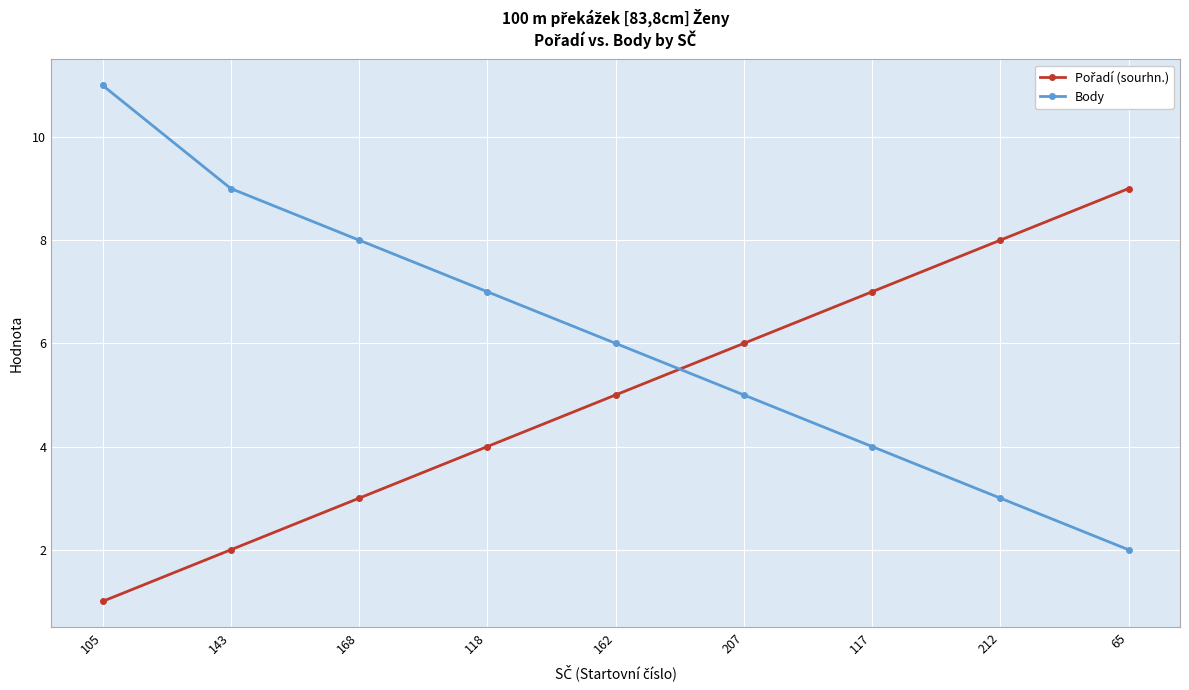

Which series has the largest total across all categories?

Body